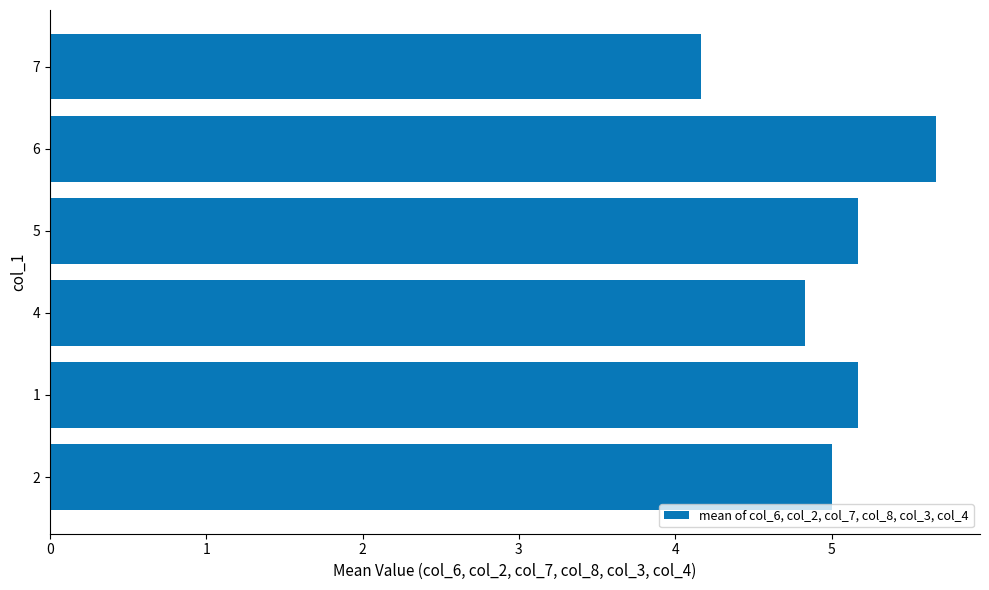

What is the approximate value at 6?

5.7